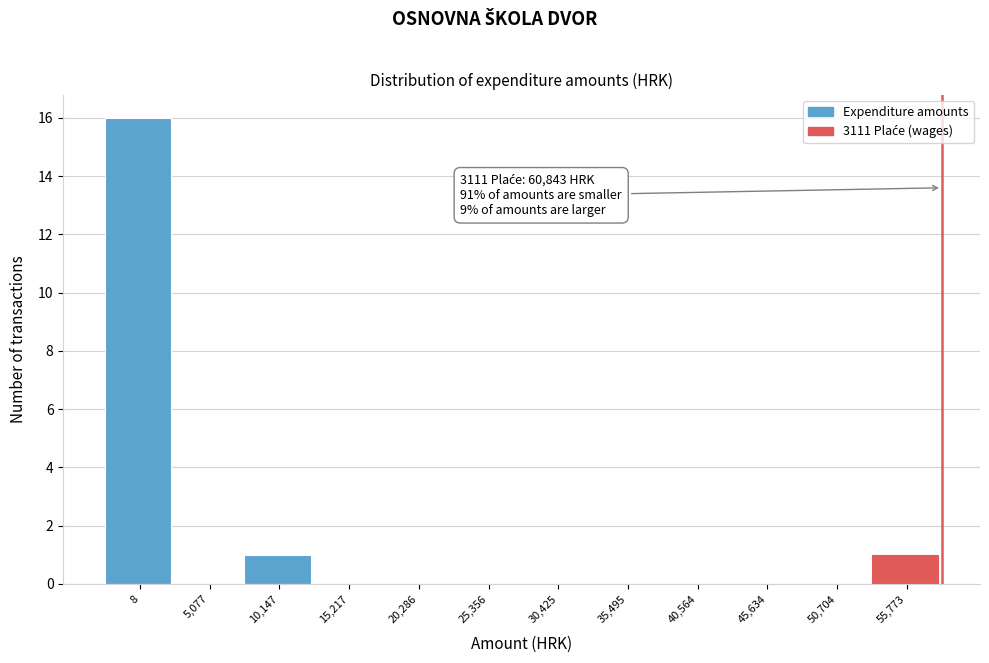

Reading left to right, transcribe all the data shown in this chart.

8=16	5,077=0	10,147=1	15,217=0	20,286=0	25,356=0	30,425=0	35,495=0	40,564=0	45,634=0	50,704=0	55,773=1